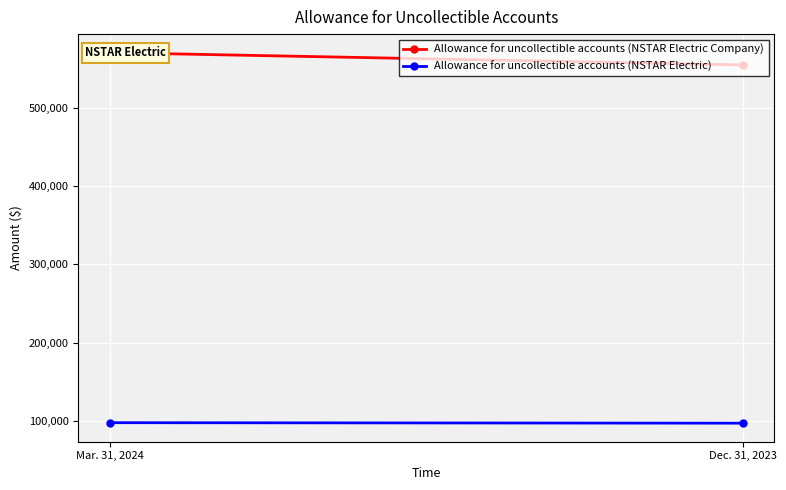

The Allowance for uncollectible accounts (NSTAR Electric) series shows 152709 at Mar. 31, 2024. True or false?

False